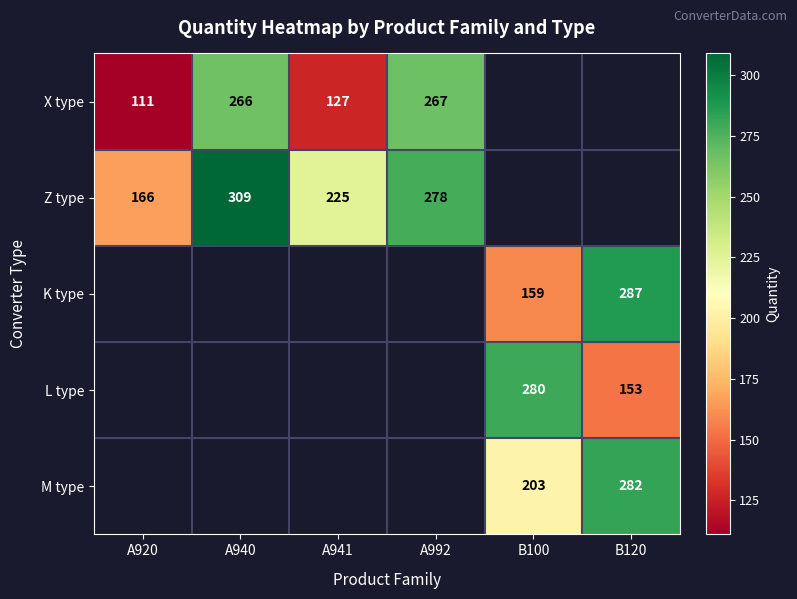

Is the value of X type at A940 greater than the value of L type at B120?

Yes